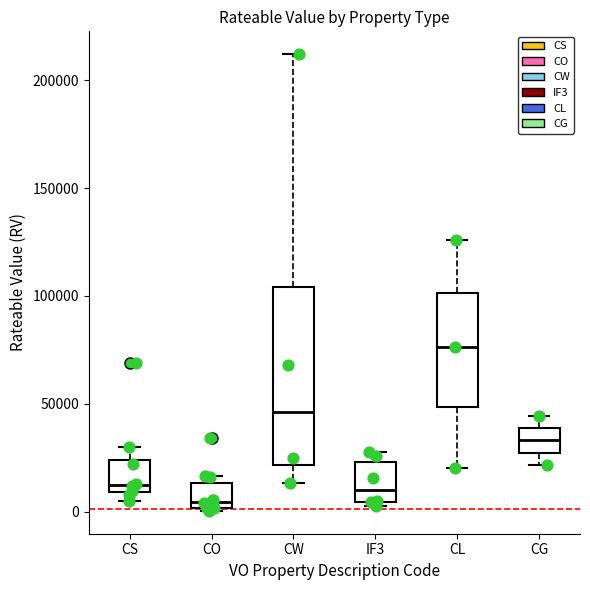

Comparing the boxes themselves (not the whiskers), which one is the tallest?

CW